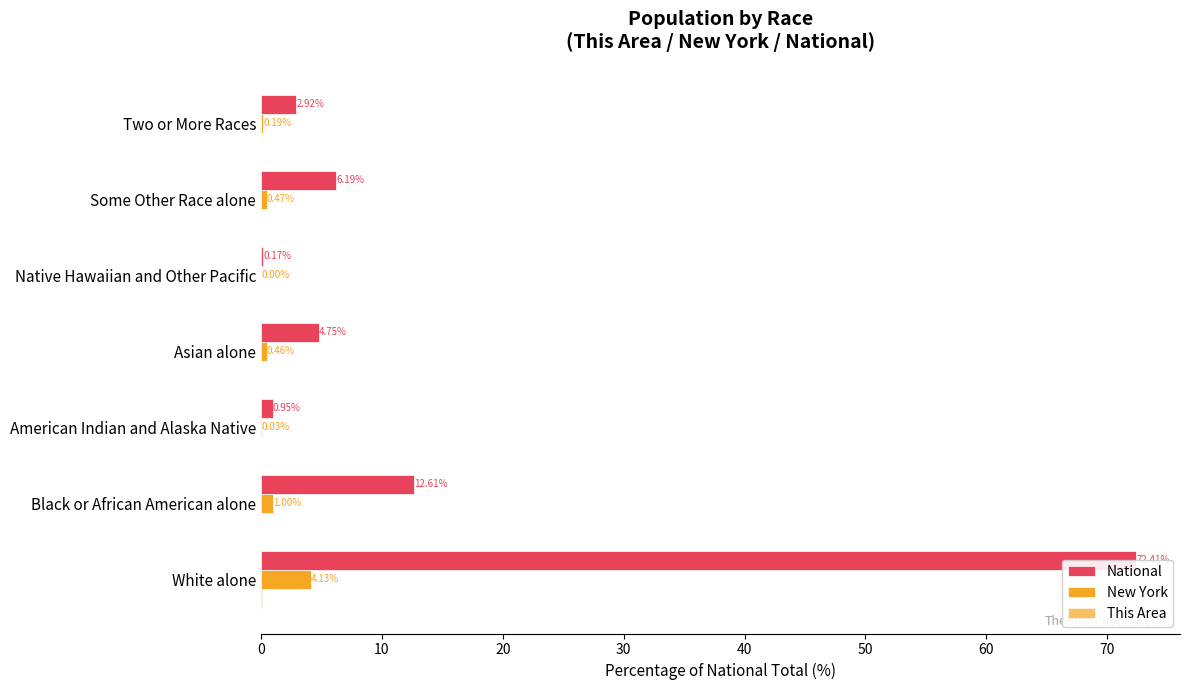

Which has a higher value, American Indian and Alaska Native or Two or More Races?

Two or More Races